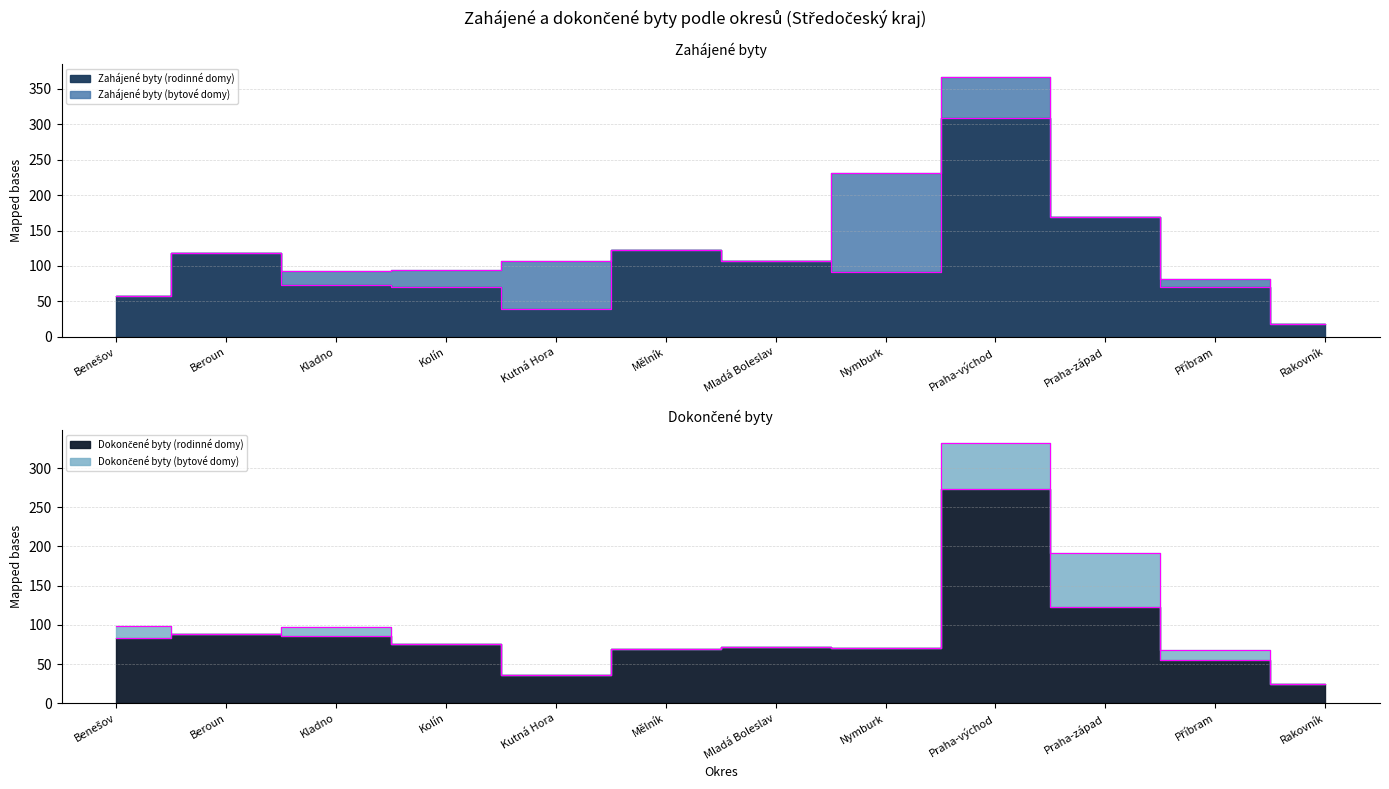

Does the chart display data point markers on the line(s)?

No